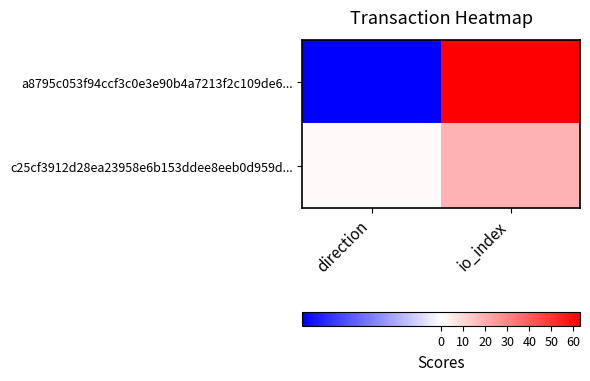

Reading left to right, list all the values displayed in this chart.

a8795c053f94ccf3c0e3e90b4a7213f2c109de6...: direction=-1	io_index=63
c25cf3912d28ea23958e6b153ddee8eeb0d959d...: direction=1	io_index=19